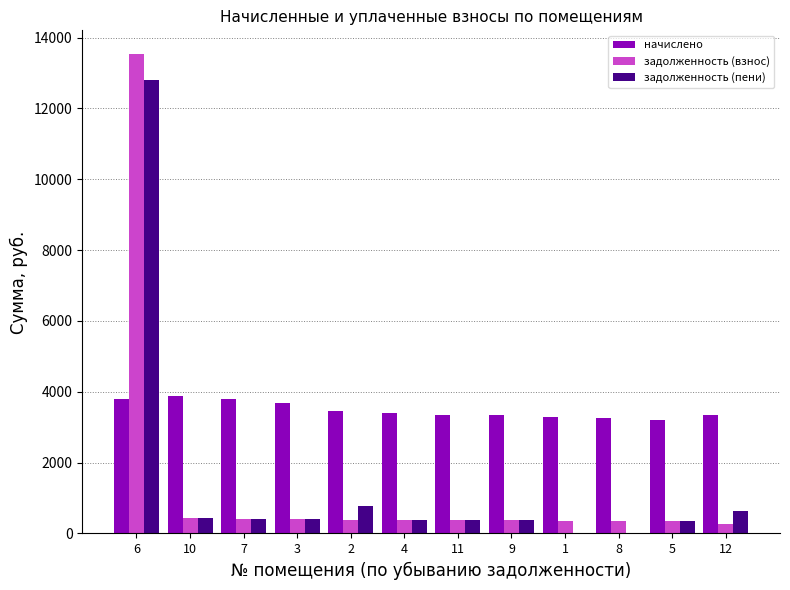

True or false: начислено has a value of 5862.4 at 12.

False